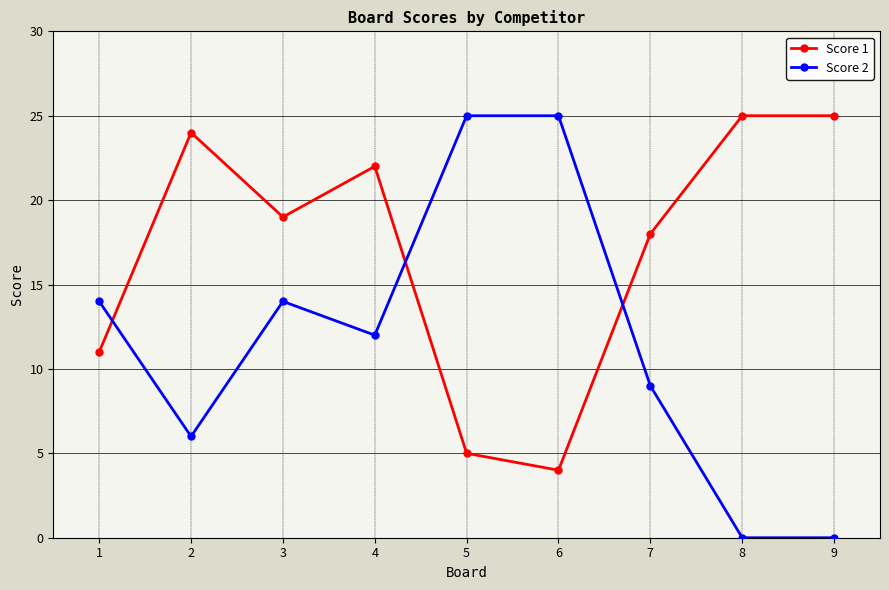

Reading left to right, extract all data points from this chart.

Score 1: 1=11	2=24	3=19	4=22	5=5	6=4	7=18	8=25	9=25
Score 2: 1=14	2=6	3=14	4=12	5=25	6=25	7=9	8=0	9=0